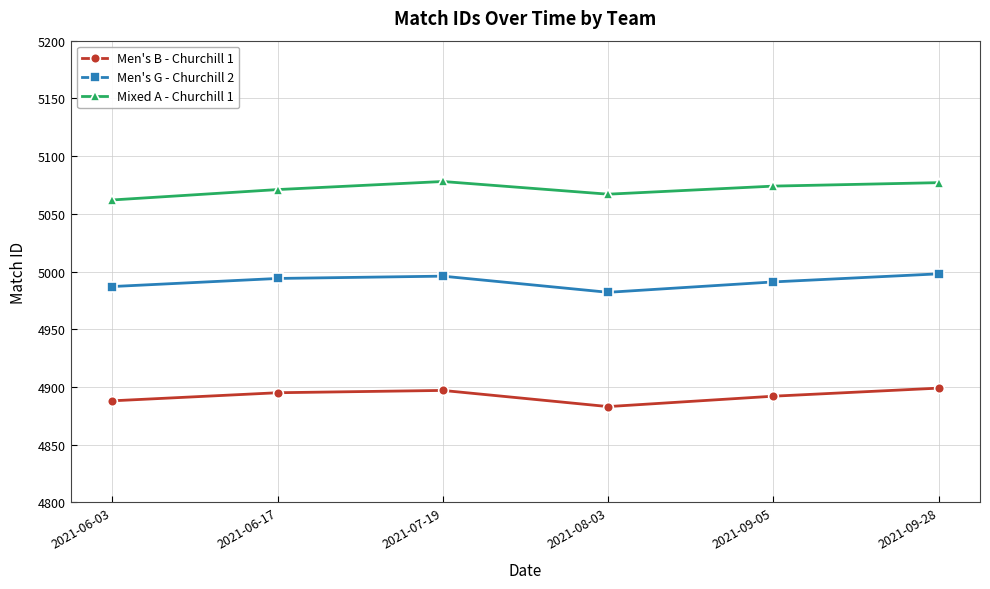

What is the average value of the Men's B - Churchill 1 series?

4892